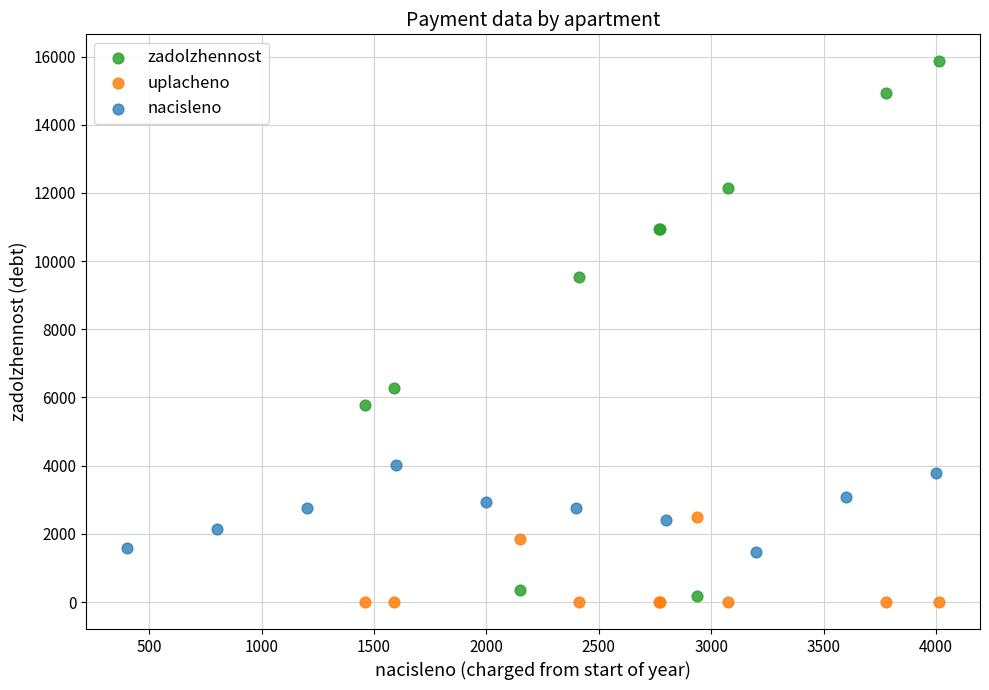

What are all the series names shown in the legend?

zadolzhennost, uplacheno, nacisleno